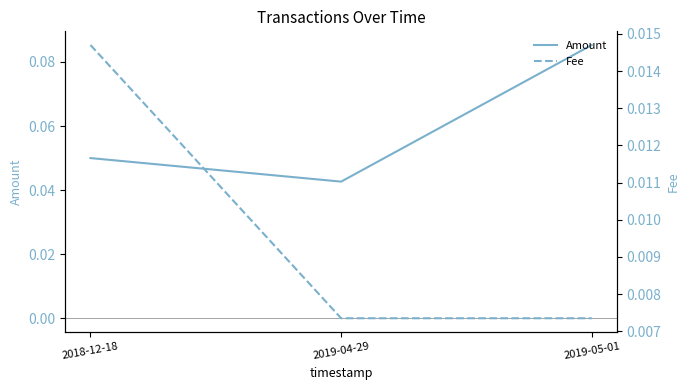

The Amount series shows 0.1 at 2019-05-01. True or false?

True